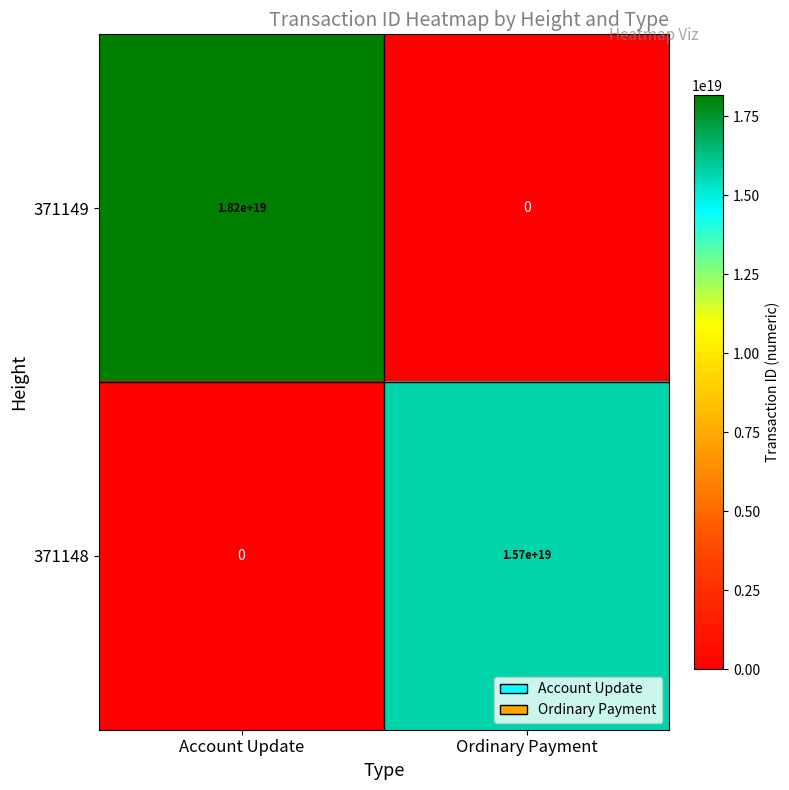

Is the value of 371148 at Ordinary Payment greater than the value of 371149 at Ordinary Payment?

Yes